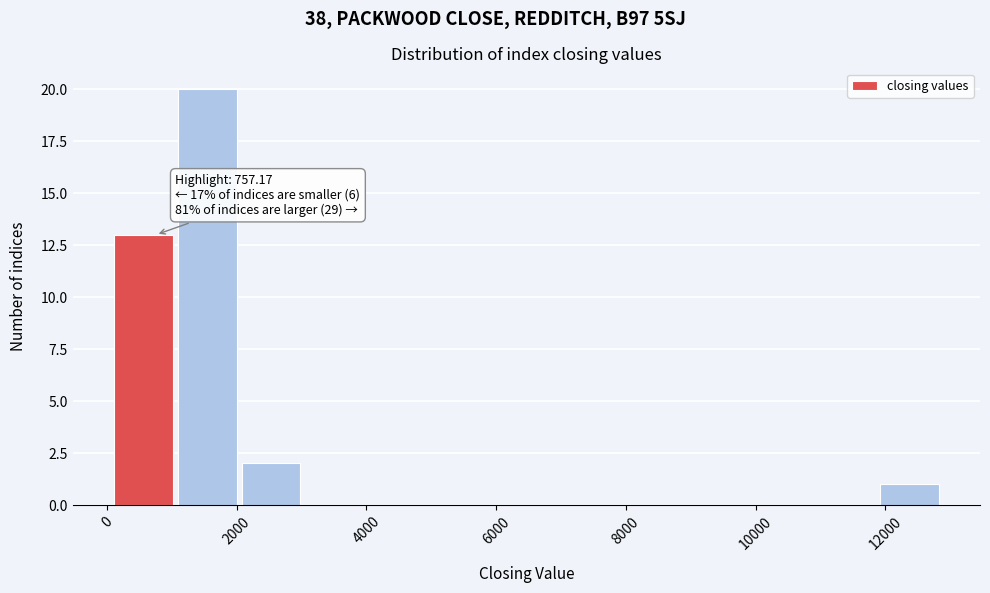

Over which range of the x-axis is the bar tallest?

1000 to 2000